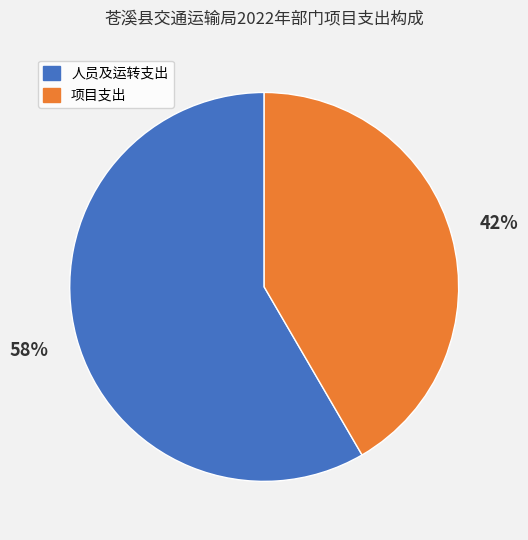

Is it true that 人员及运转支出 is 58% of the pie?

True